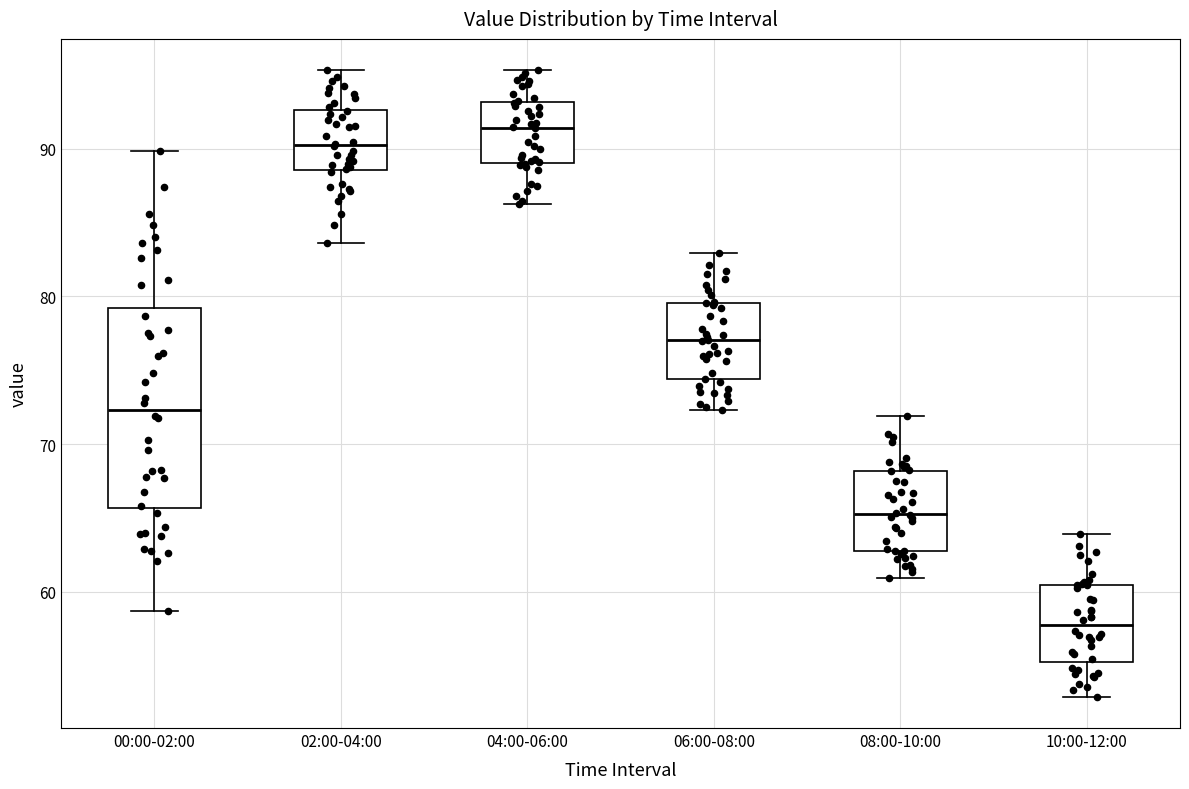

Reading left to right, read every box against the y-axis: the position of its median line, the range the box covers, and the ends of its whiskers. The values are not printed on the chart, so give them approximately, as read against the axis.

00:00-02:00: median 72, box 66 to 79, whiskers 59 to 90
02:00-04:00: median 90, box 89 to 93, whiskers 84 to 95
04:00-06:00: median 91, box 89 to 93, whiskers 86 to 95
06:00-08:00: median 77, box 74 to 80, whiskers 72 to 83
08:00-10:00: median 65, box 63 to 68, whiskers 61 to 72
10:00-12:00: median 58, box 55 to 60, whiskers 53 to 64